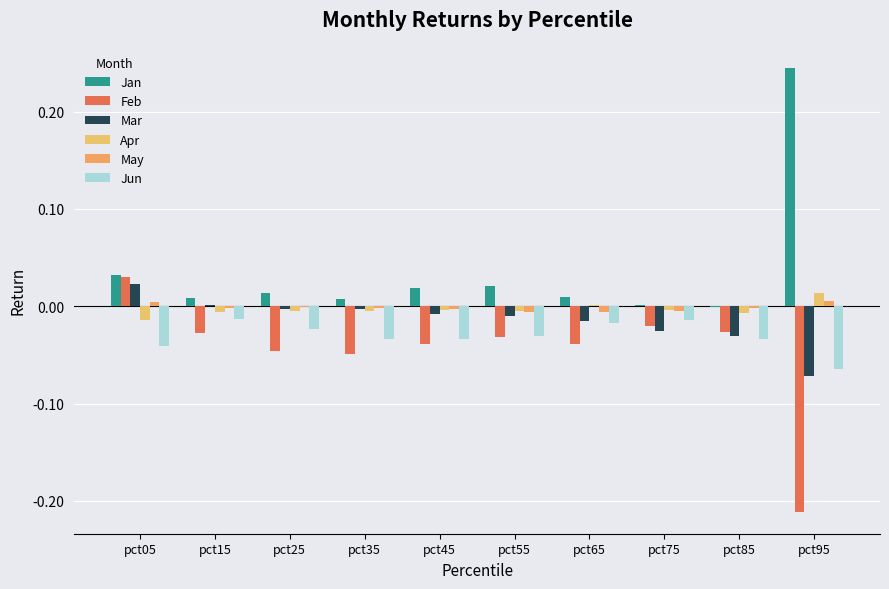

How many groups of bars are there?

10